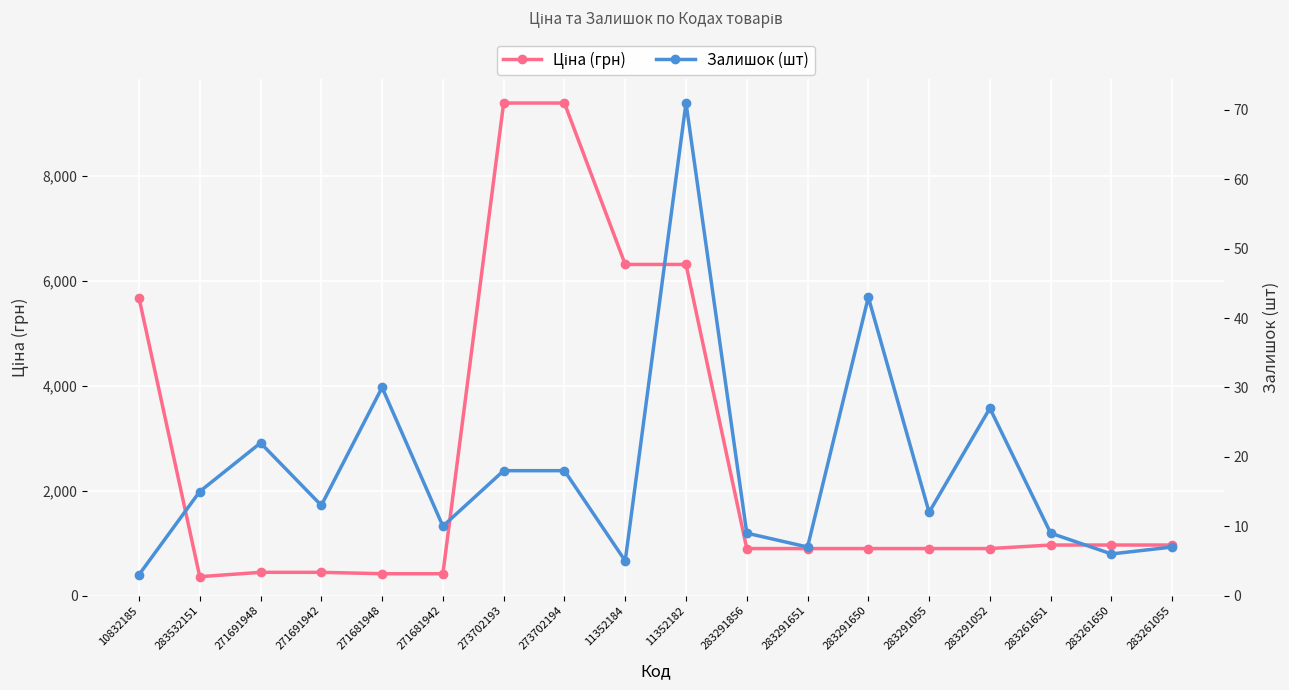

What is the lowest value of the Ціна (грн) series?

359.9